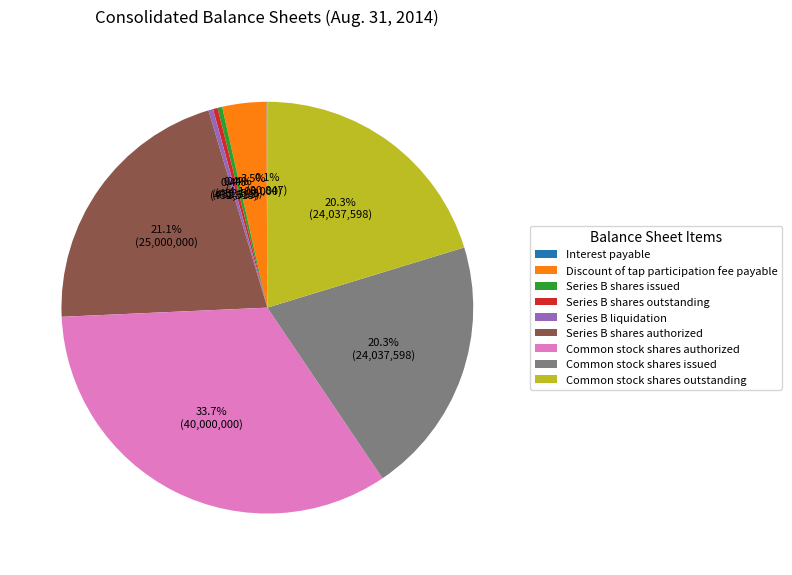

Is there a majority slice in this chart?

No